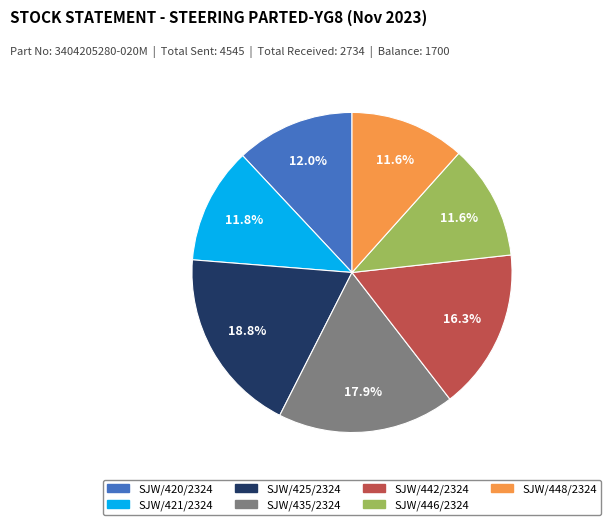

Which has a higher value, SJW/425/2324 or SJW/446/2324?

SJW/425/2324